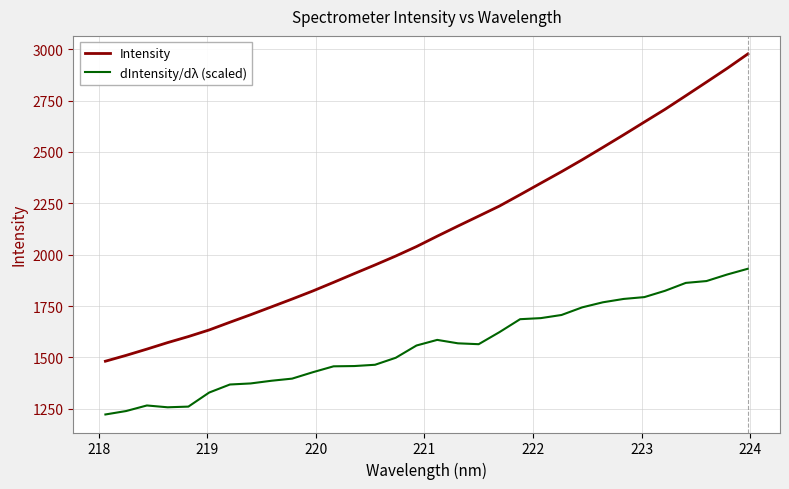

How many lines are shown in the chart?

2